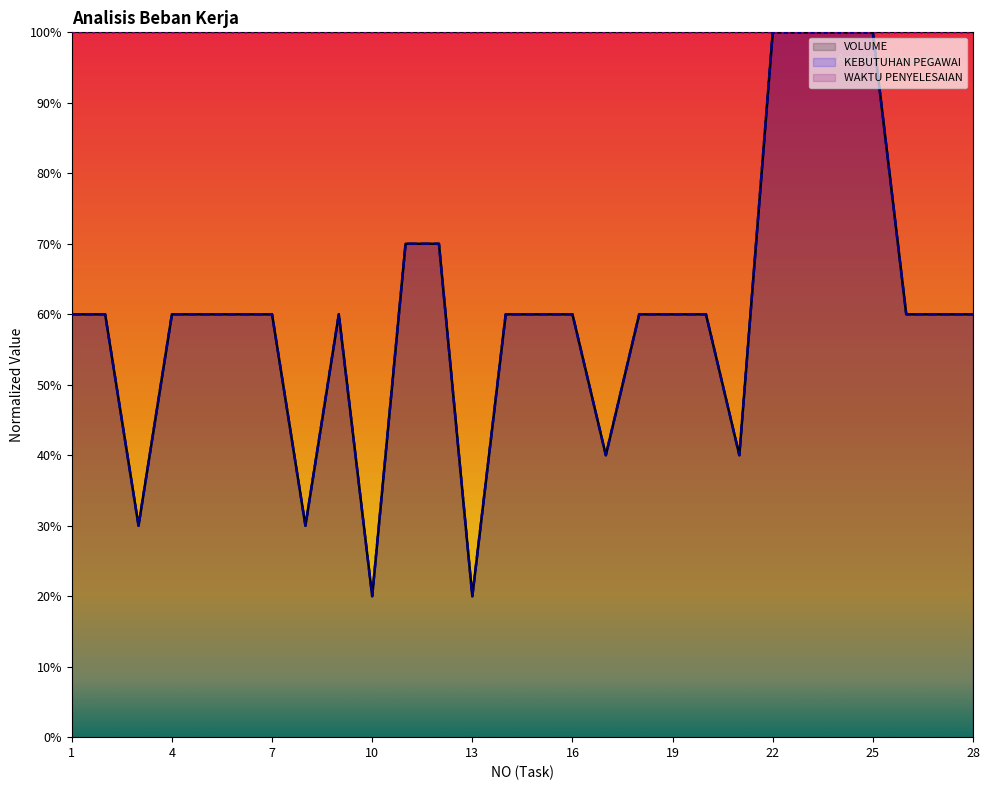

Does the chart display data point markers on the line(s)?

No